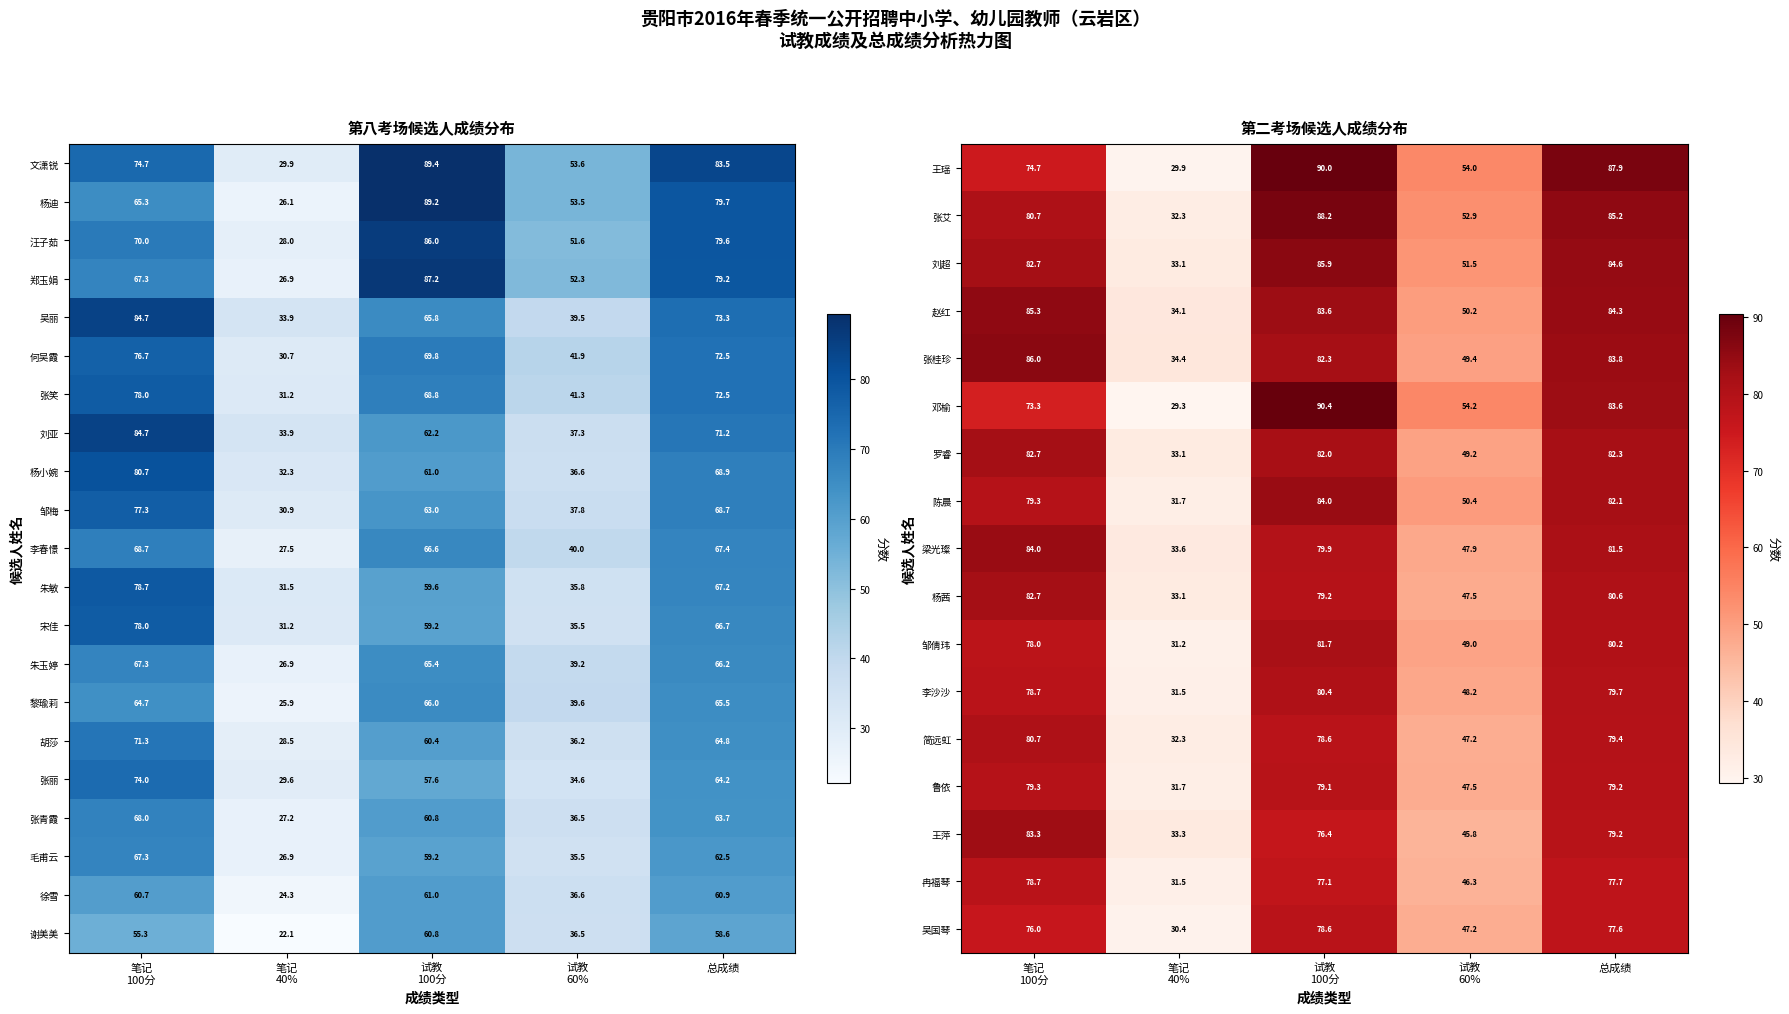

Read the 黎瑜莉 value at 总成绩.

65.5